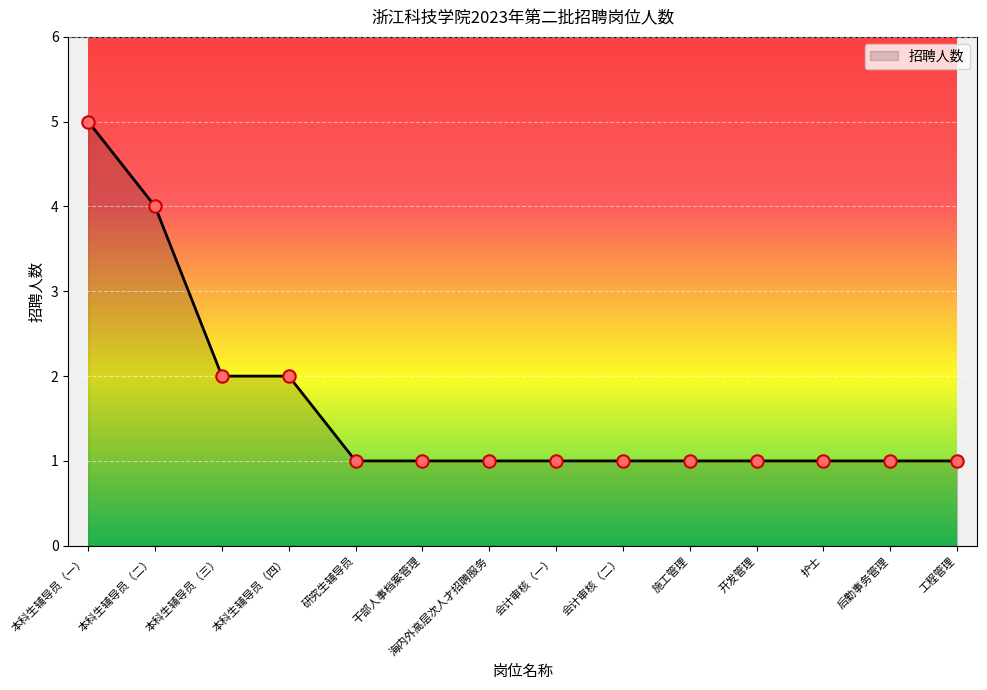

Between 干部人事档案管理 and 本科生辅导员（一）, which is larger?

本科生辅导员（一）